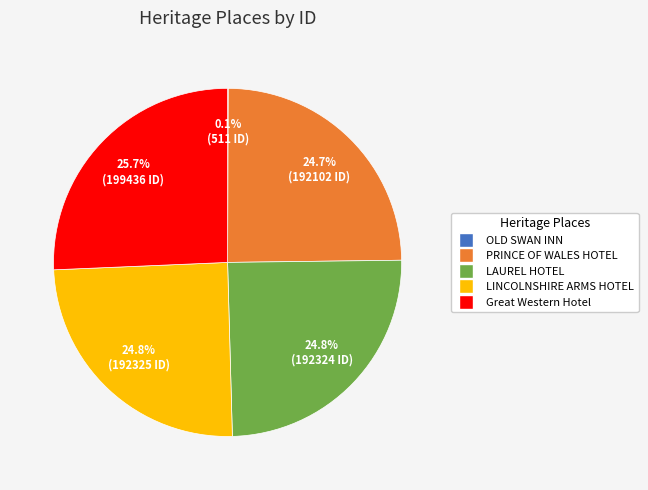

To the nearest percent, what percentage of the pie is PRINCE OF WALES HOTEL?

25%